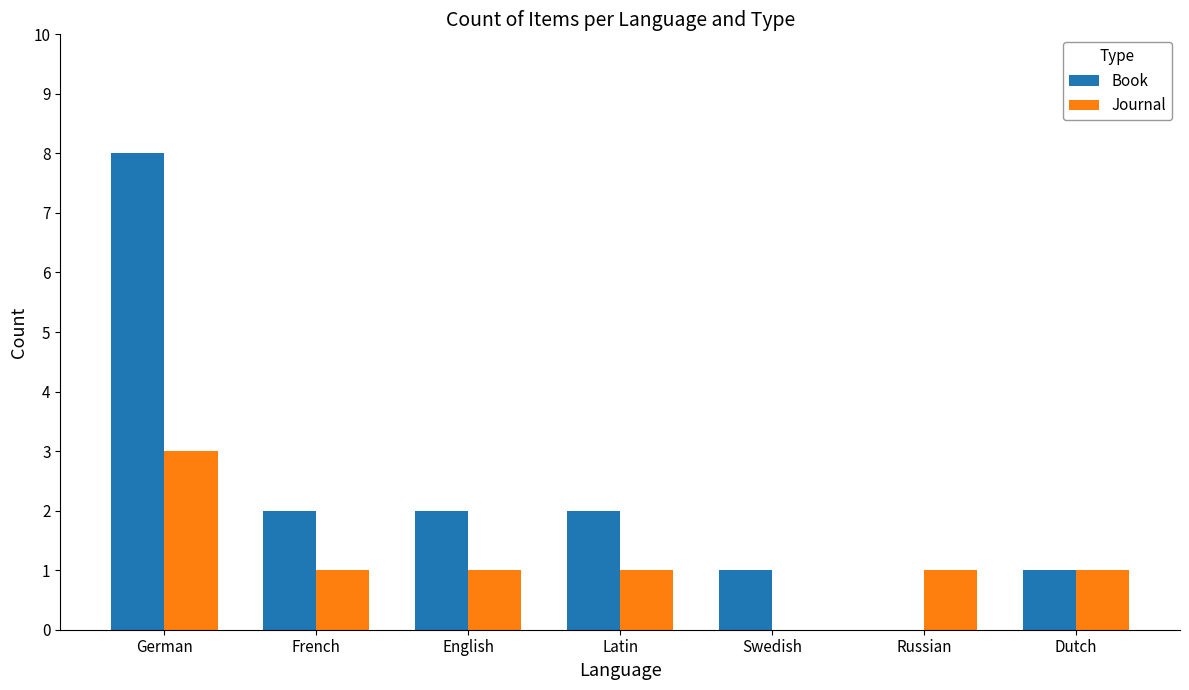

What are all the series names shown in the legend?

Book, Journal